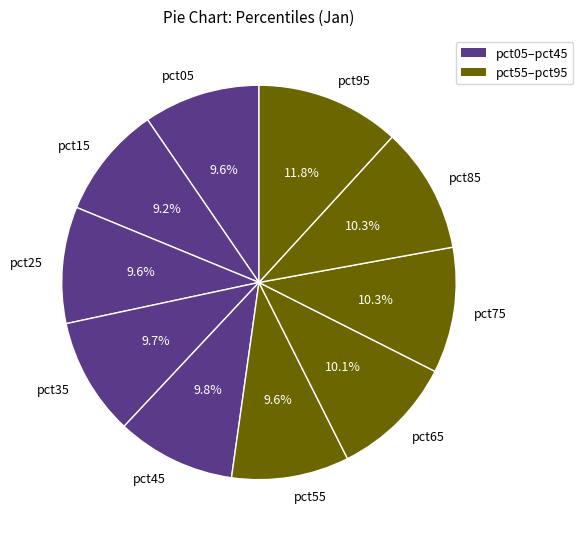

What portion of the pie excludes pct45?

90.2%